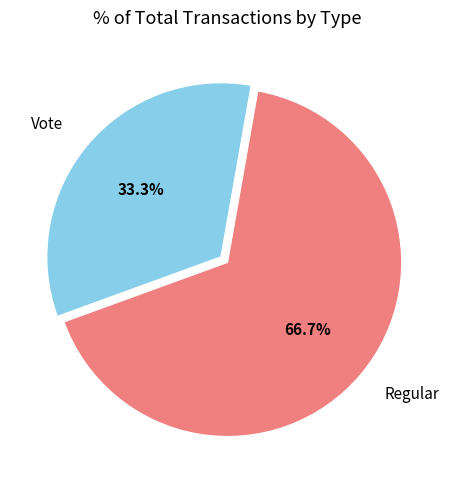

To the nearest percent, what is the average slice percentage?

50%